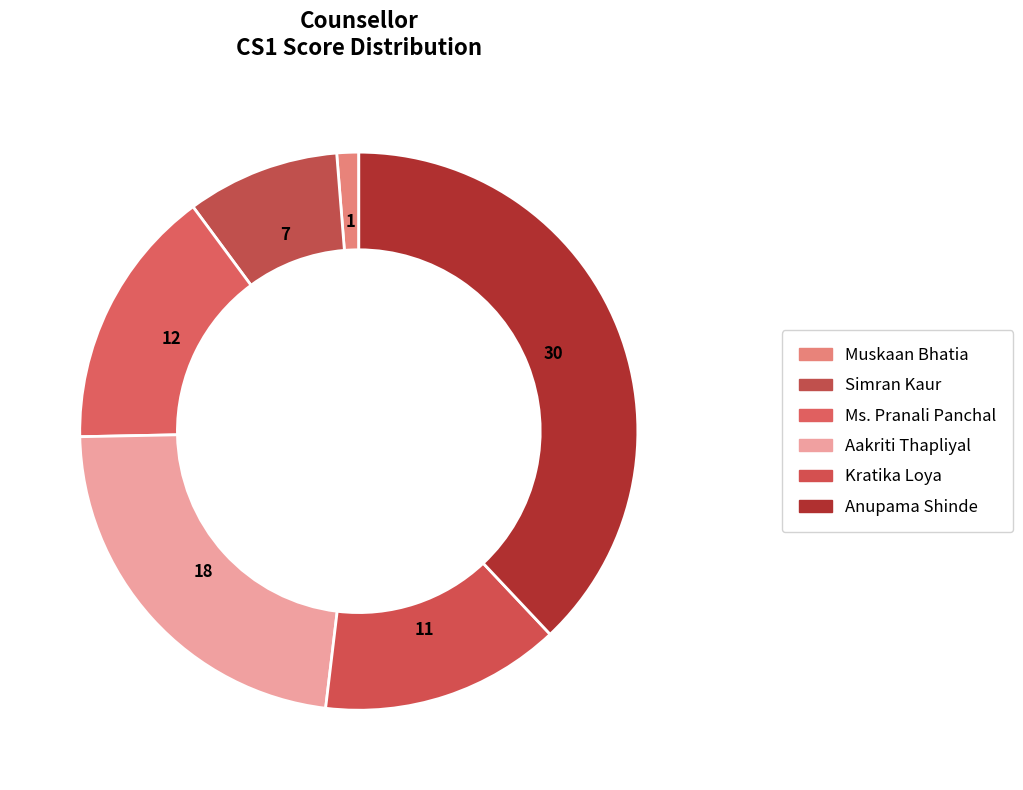

Count the number of slices in the pie.

6